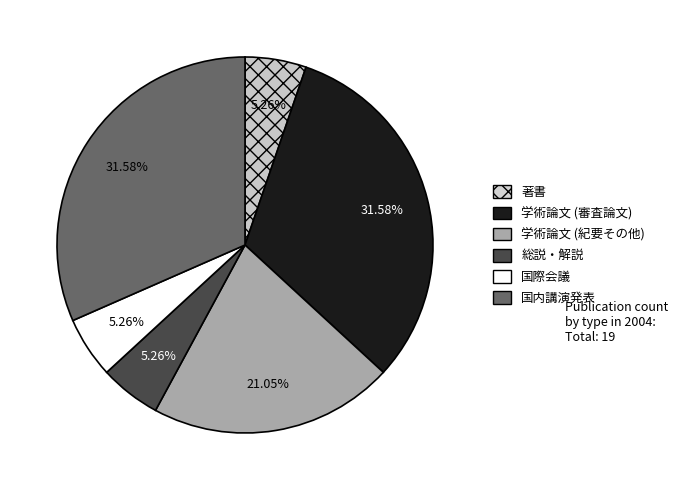

What is the total percentage of 学術論文 (紀要その他) and 学術論文 (審査論文)?

52.6%